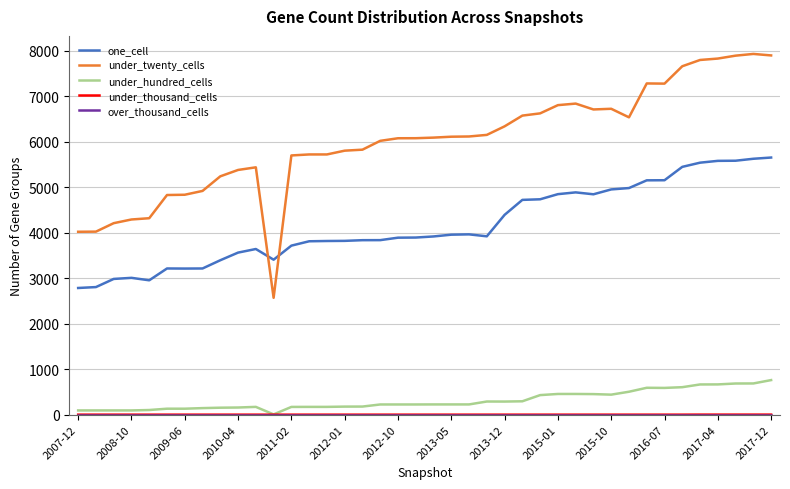

What is the greatest value displayed?

7931